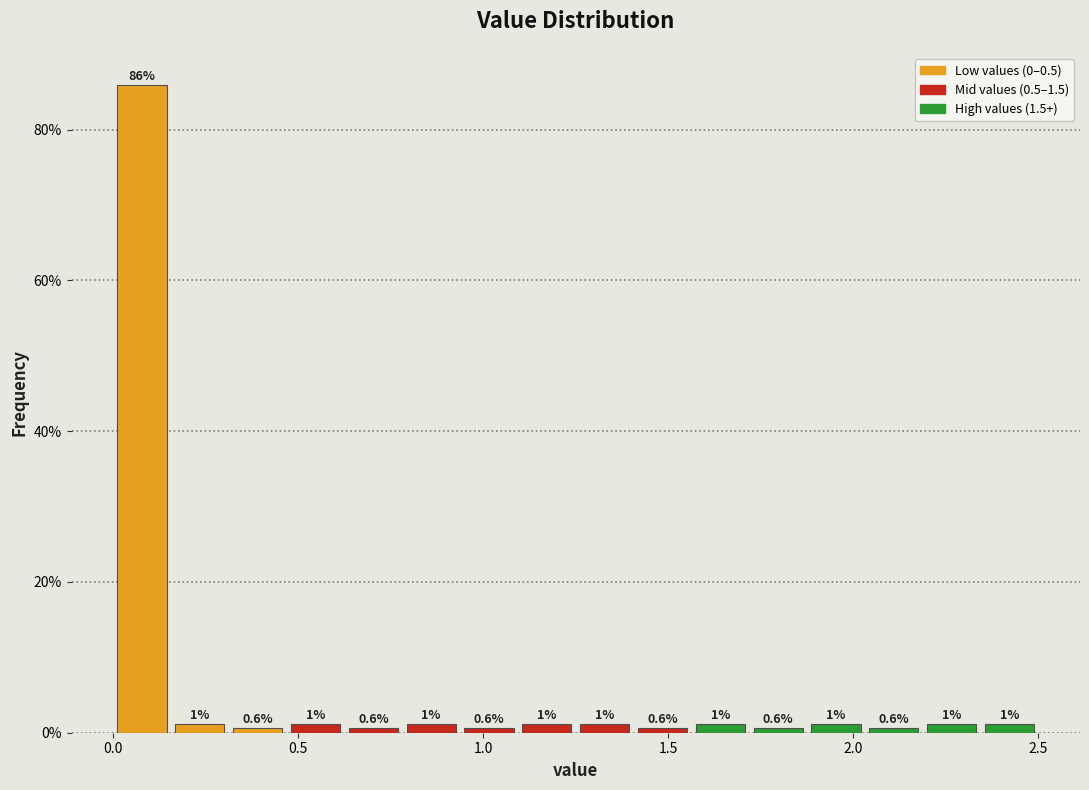

Read against the x-axis, roughly where is the centre of the tallest bar?

0.10